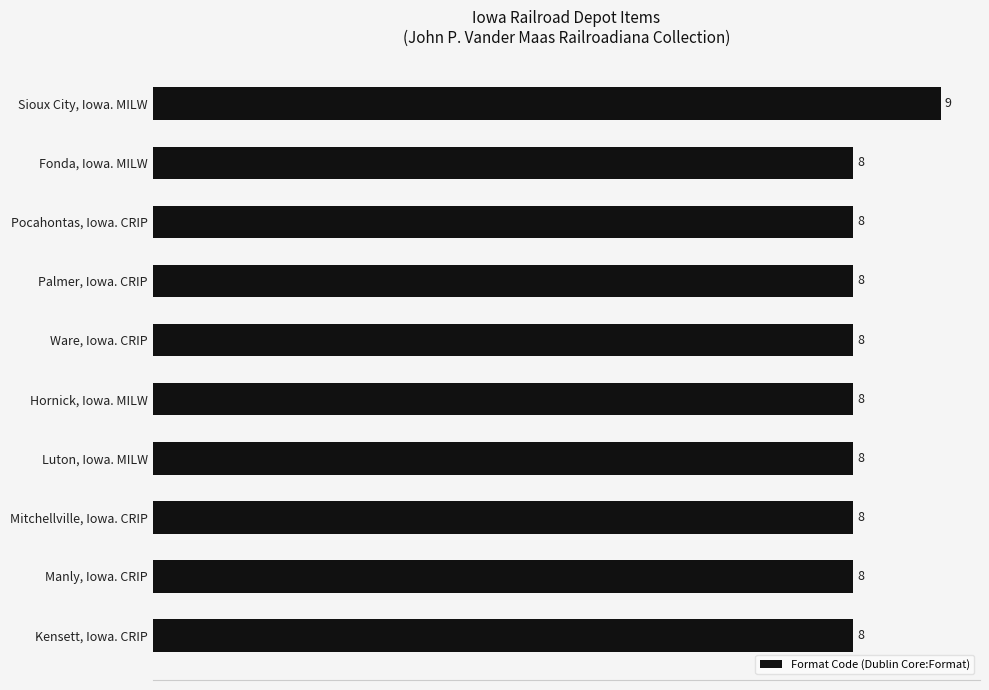

Approximately how many times larger is the value at Kensett, Iowa. CRIP compared to Fonda, Iowa. MILW?

1.0